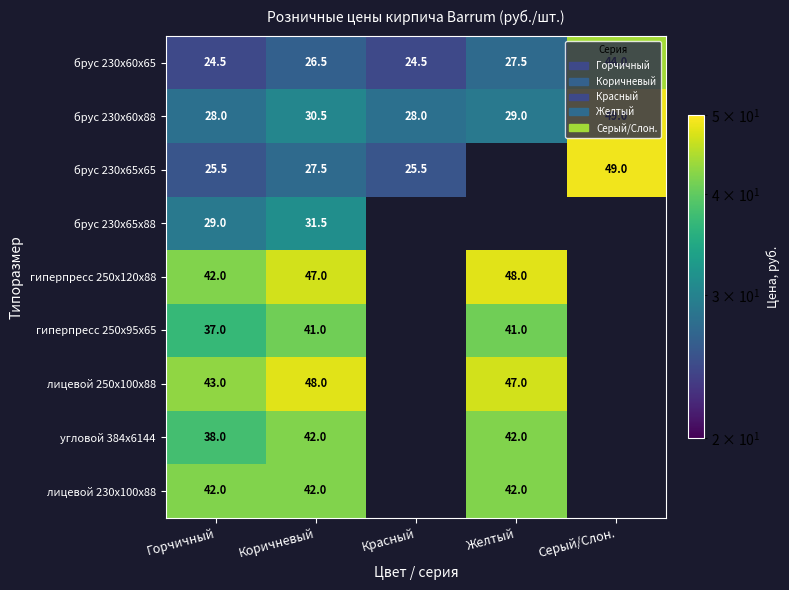

How many categories are shown in the chart?

5